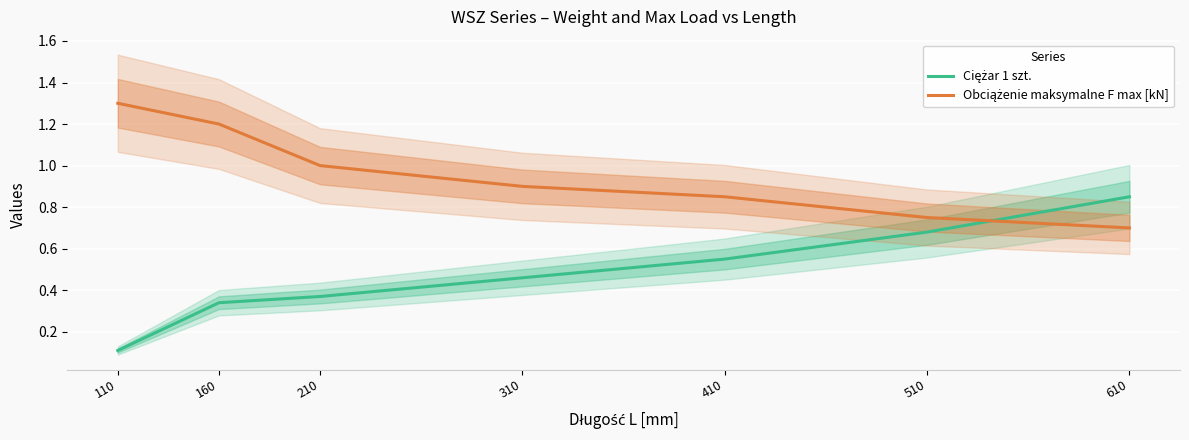

Which series ends up on top after the final intersection of Obciążenie maksymalne F max [kN] and Ciężar 1 szt.?

Ciężar 1 szt.